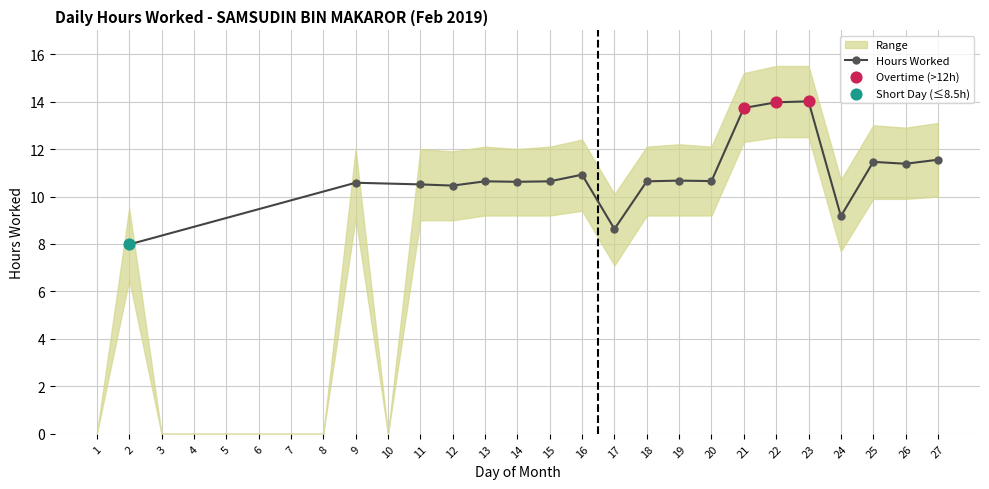

The Hours Worked series shows 10.7 at 20. True or false?

True